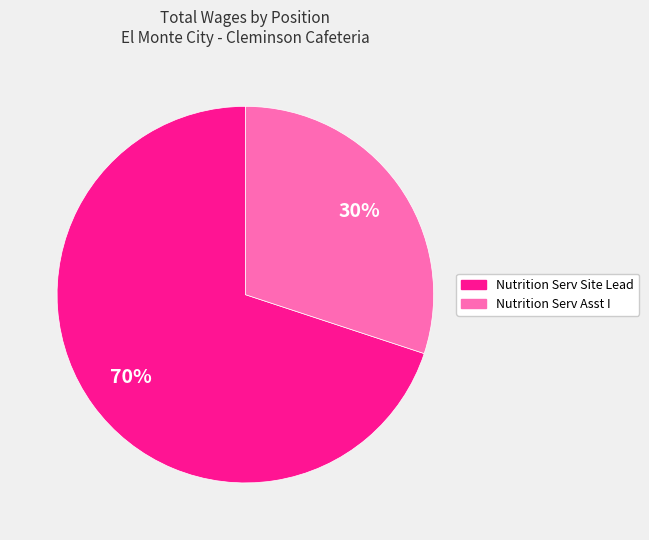

Do Nutrition Serv Site Lead and Nutrition Serv Asst I together represent more than half of the pie?

Yes